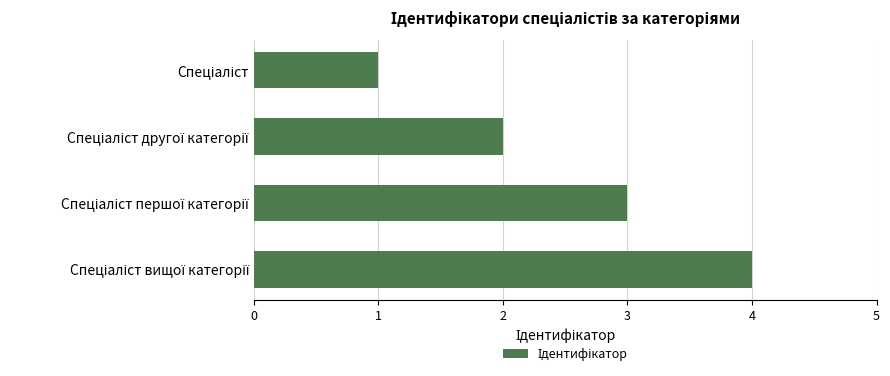

What is the minimum value shown in the chart?

1